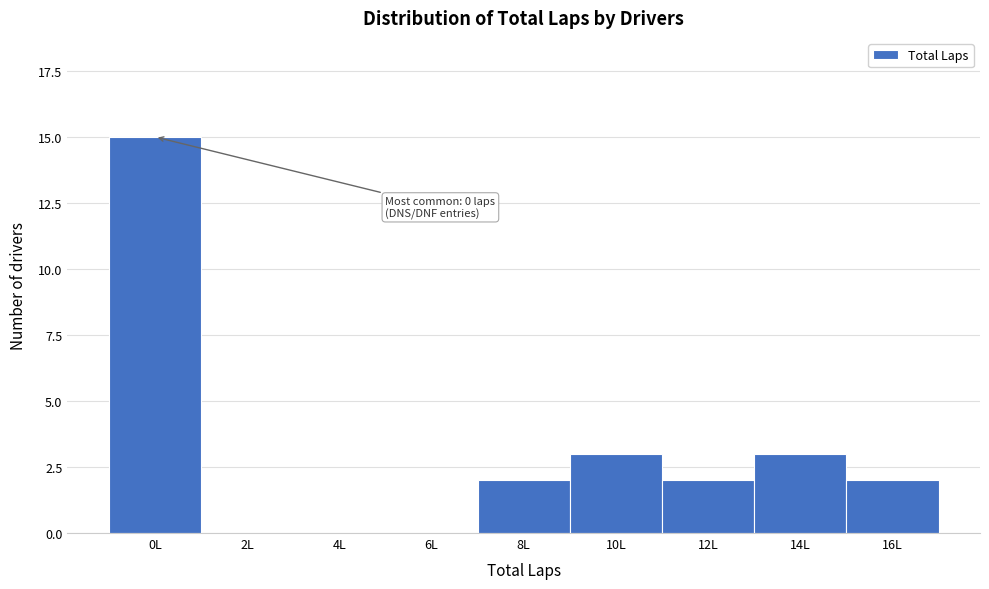

Reading left to right, list all the values displayed in this chart.

0L=15	2L=0	4L=0	6L=0	8L=2	10L=3	12L=2	14L=3	16L=2